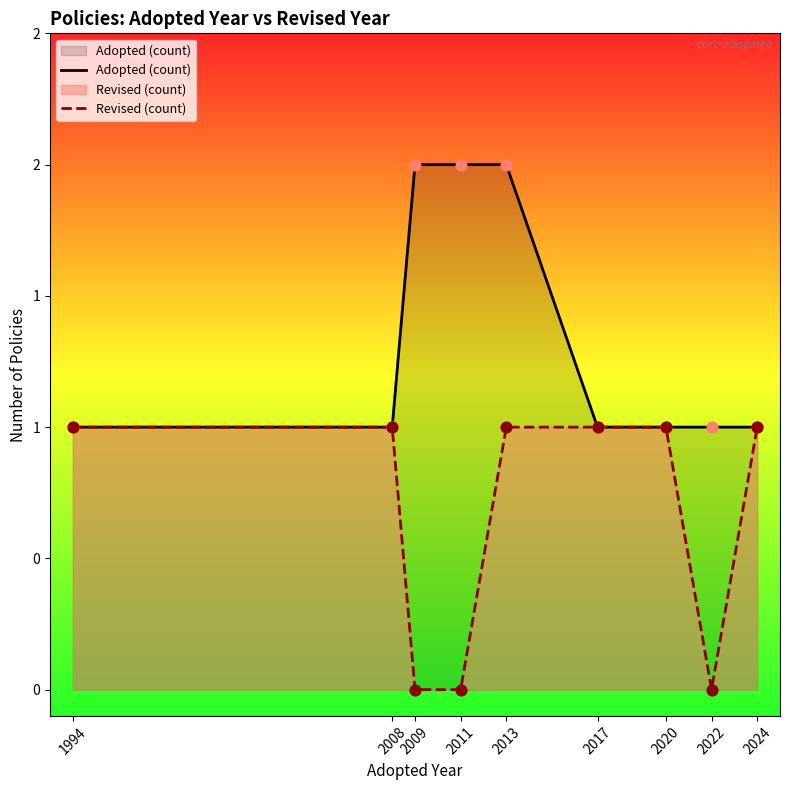

At how many categories does at least one series exceed 1?

3